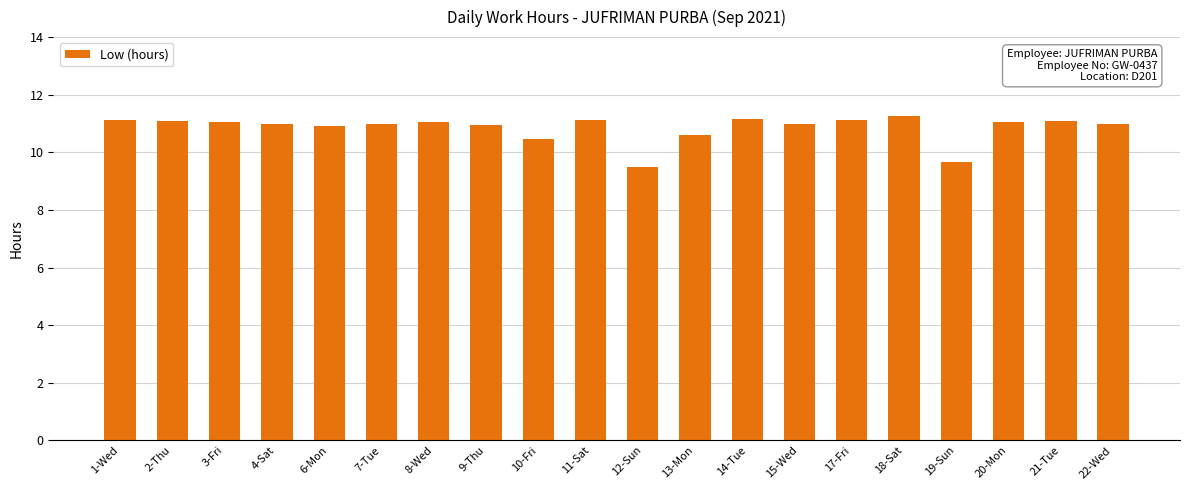

True or false: the data shows 13.5 at 19-Sun.

False